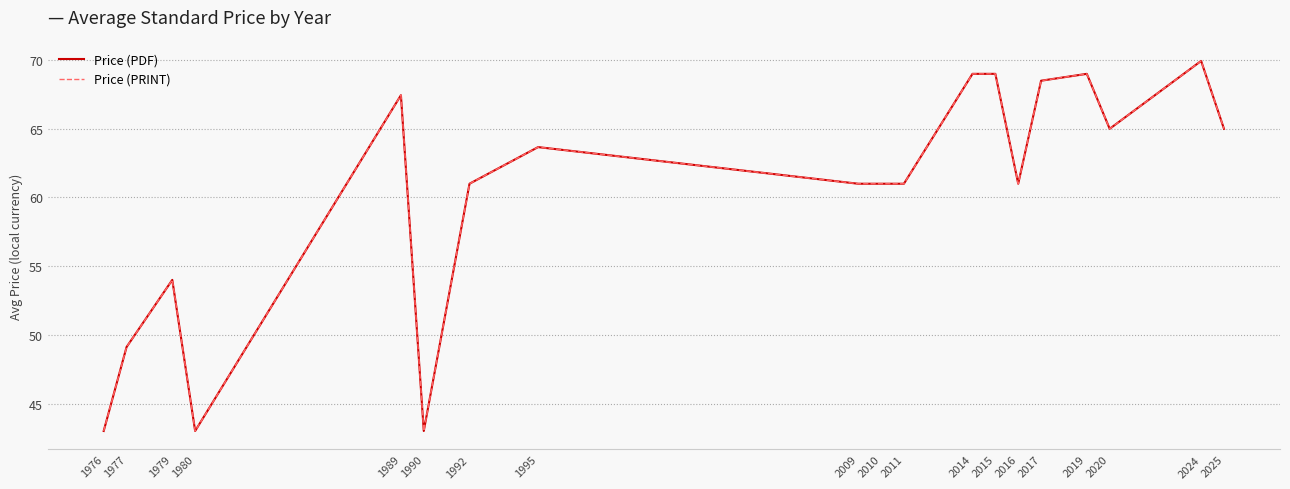

What is the maximum value shown in the chart?

69.9